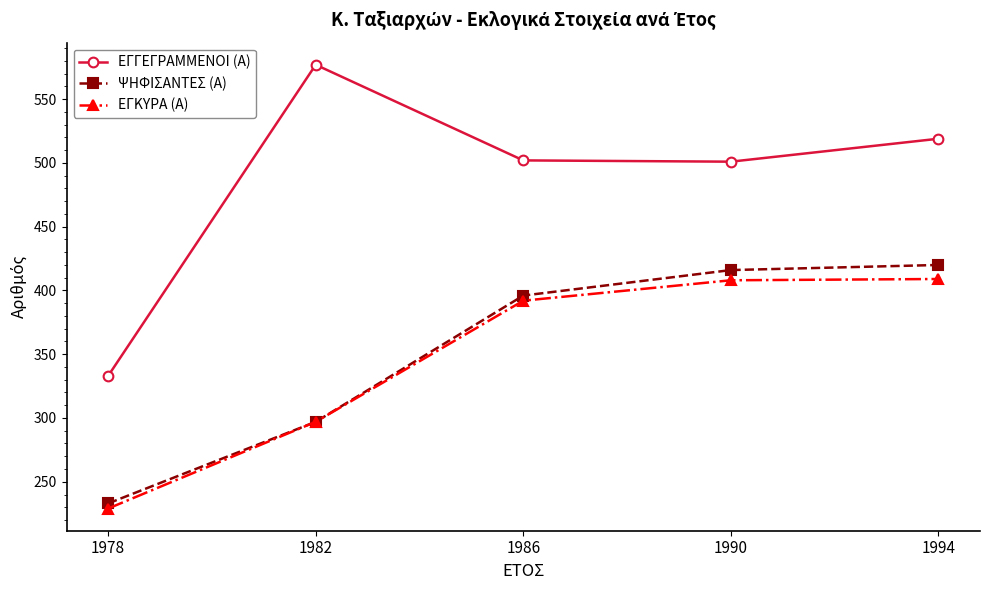

What is the approximate value of ΨΗΦΙΣΑΝΤΕΣ (Α) at 1978, to the nearest 5?

235